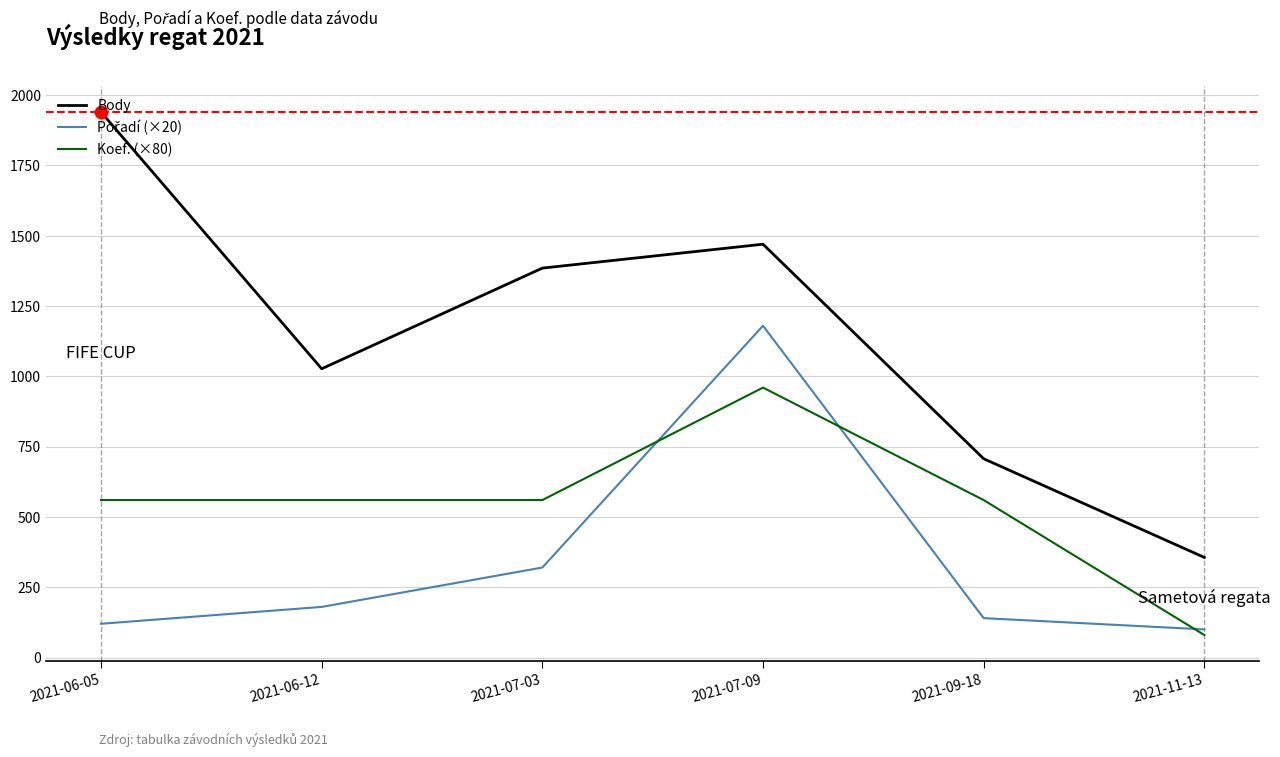

Which series has the largest total across all categories?

Body